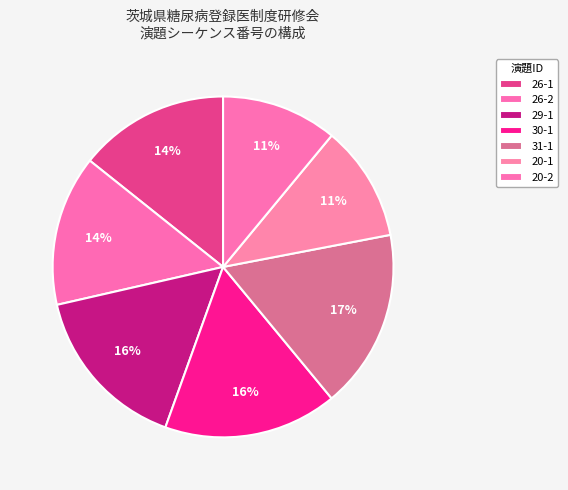

Is it true that 30-1 is 16% of the pie?

True